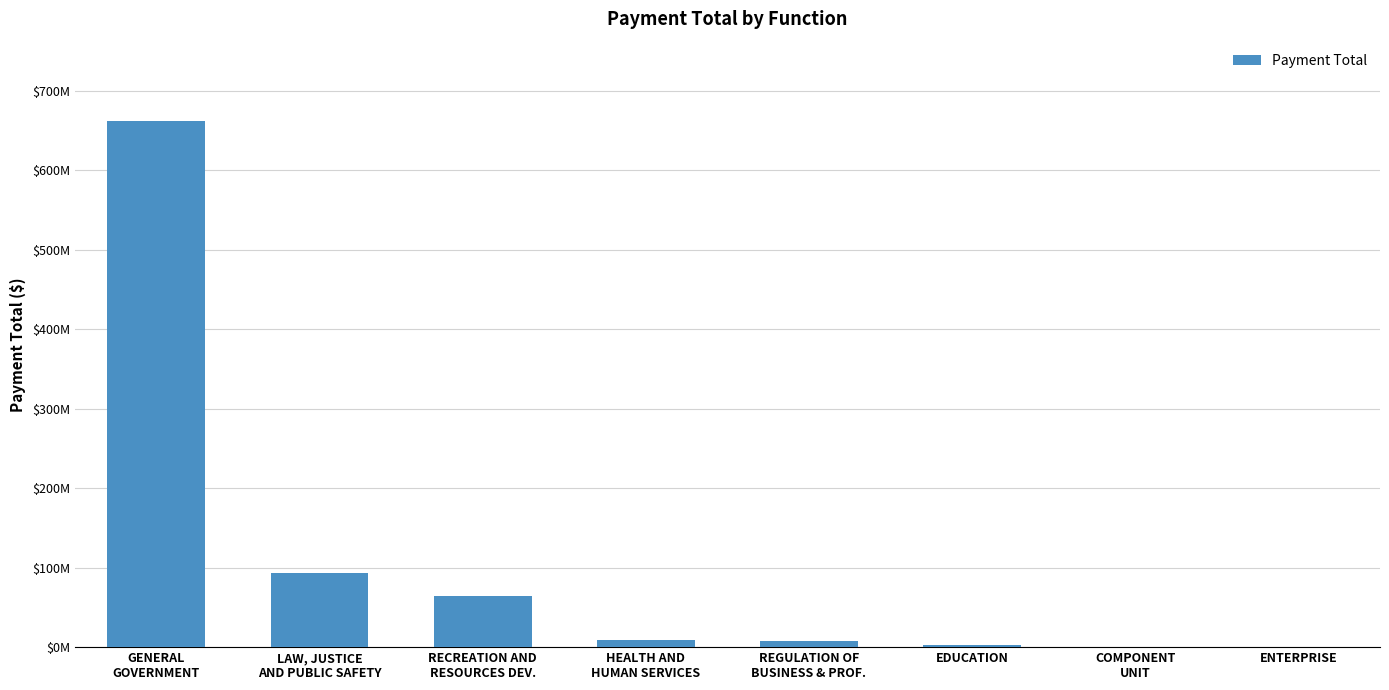

True or false: the data shows 14681121.6 at HEALTH AND
HUMAN SERVICES.

False